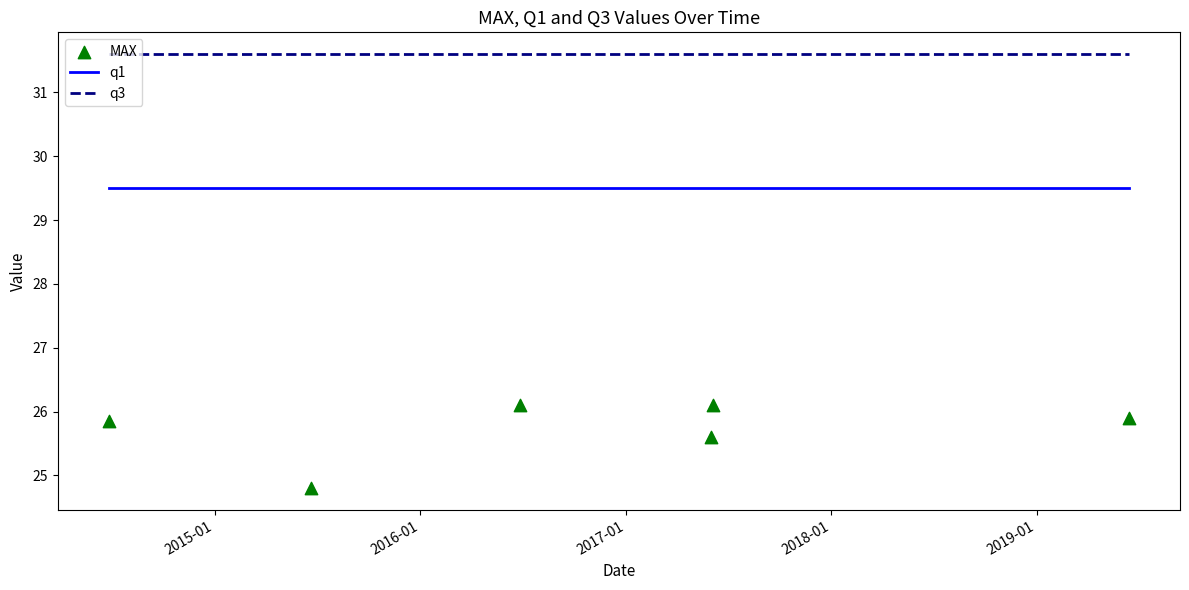

What is the maximum value for q3?

31.6